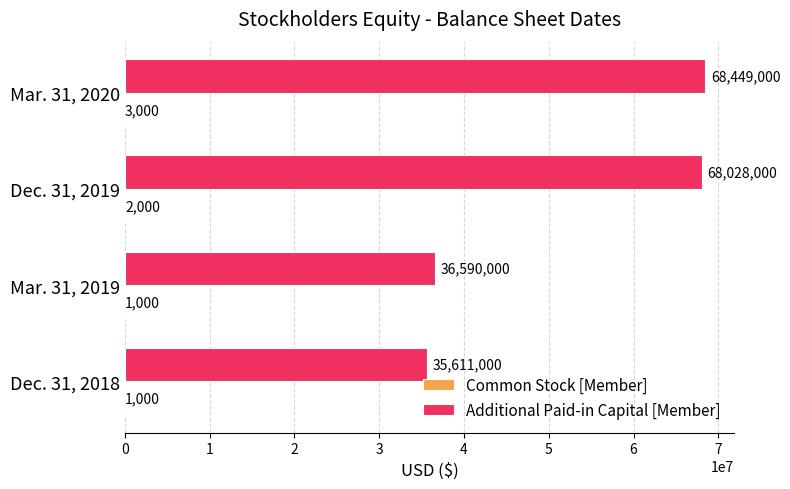

What is the average value of the Additional Paid-in Capital [Member] series?

52169500